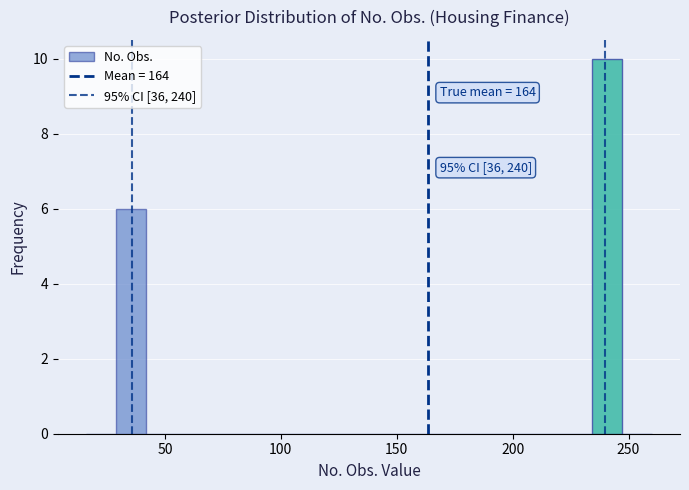

Around what value on the x-axis is the tallest bar? Give the approximate position of its centre, as read against the axis.

240